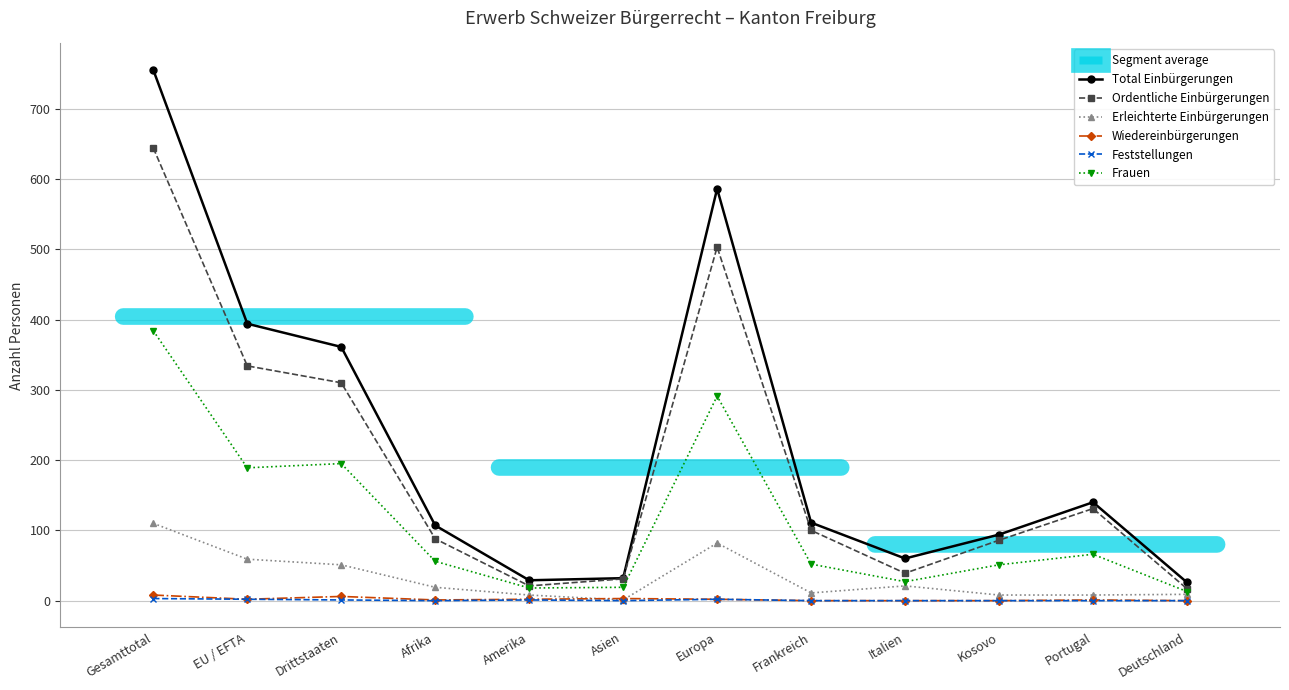

At which label is Total Einbürgerungen closest to 390?

EU / EFTA